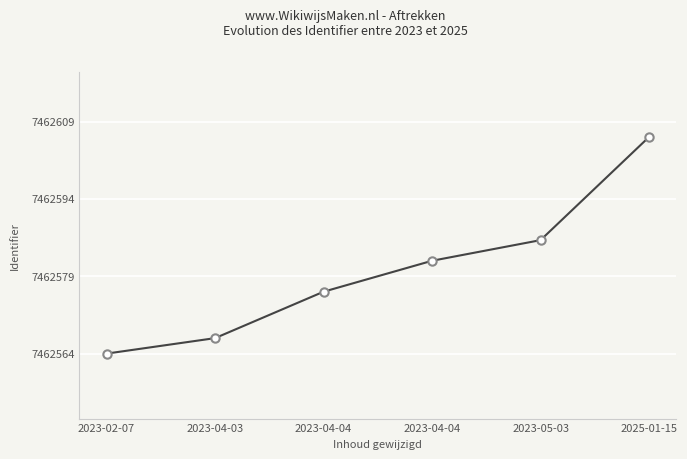

Does the chart have visible grid lines?

Yes